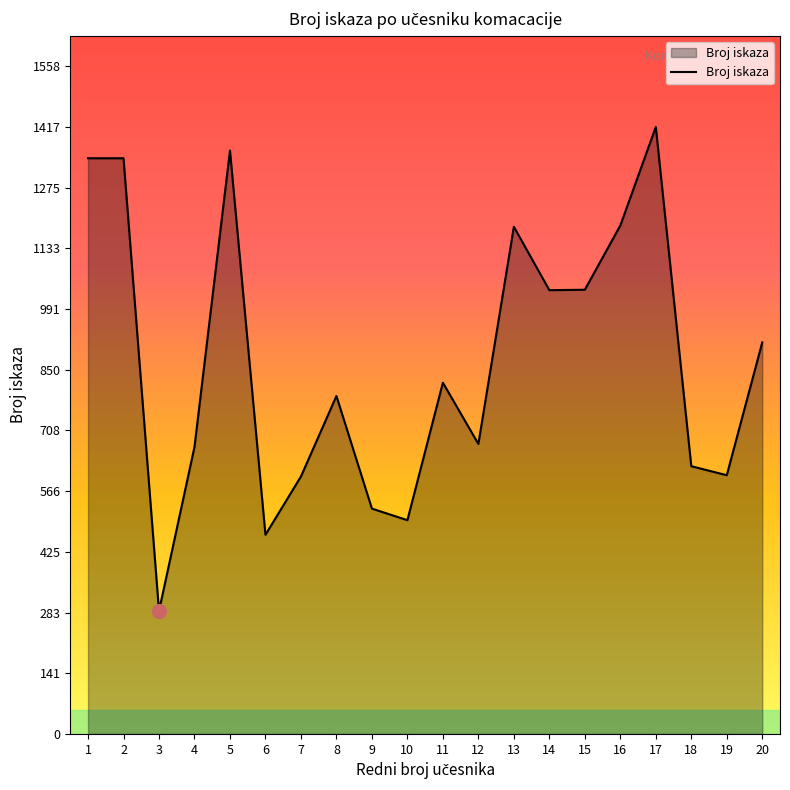

How many series are shown in this chart?

1